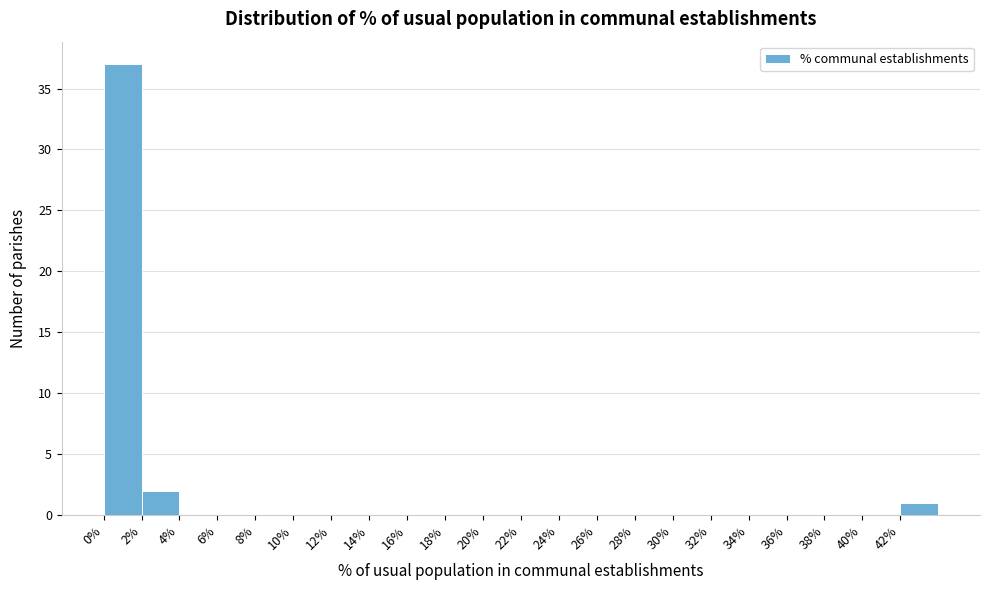

Reading left to right, transcribe this chart: for each bar, give the range it covers on the x-axis and its height. The values are not printed on the chart, so give them approximately, as read against the axis.

0 to 2: 37
2 to 4: 2
4 to 6: 0
6 to 8: 0
8 to 10: 0
10 to 12: 0
12 to 14: 0
14 to 16: 0
16 to 18: 0
18 to 20: 0
20 to 22: 0
22 to 24: 0
24 to 26: 0
26 to 28: 0
28 to 30: 0
30 to 32: 0
32 to 34: 0
34 to 36: 0
36 to 38: 0
38 to 40: 0
40 to 42: 0
42 to 44: 1